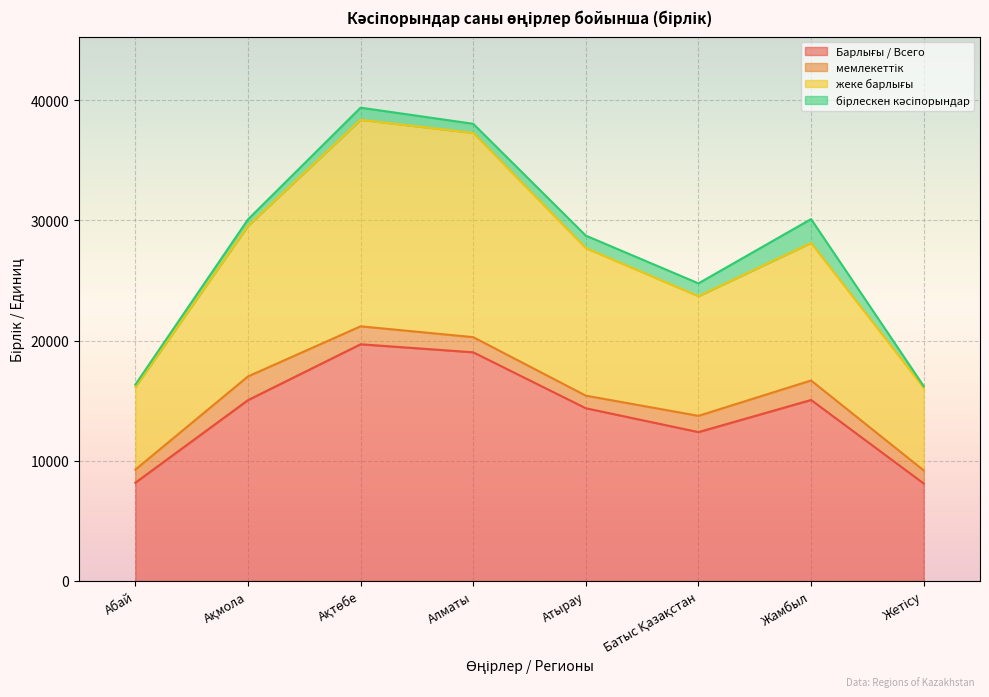

How many lines are shown in the chart?

4